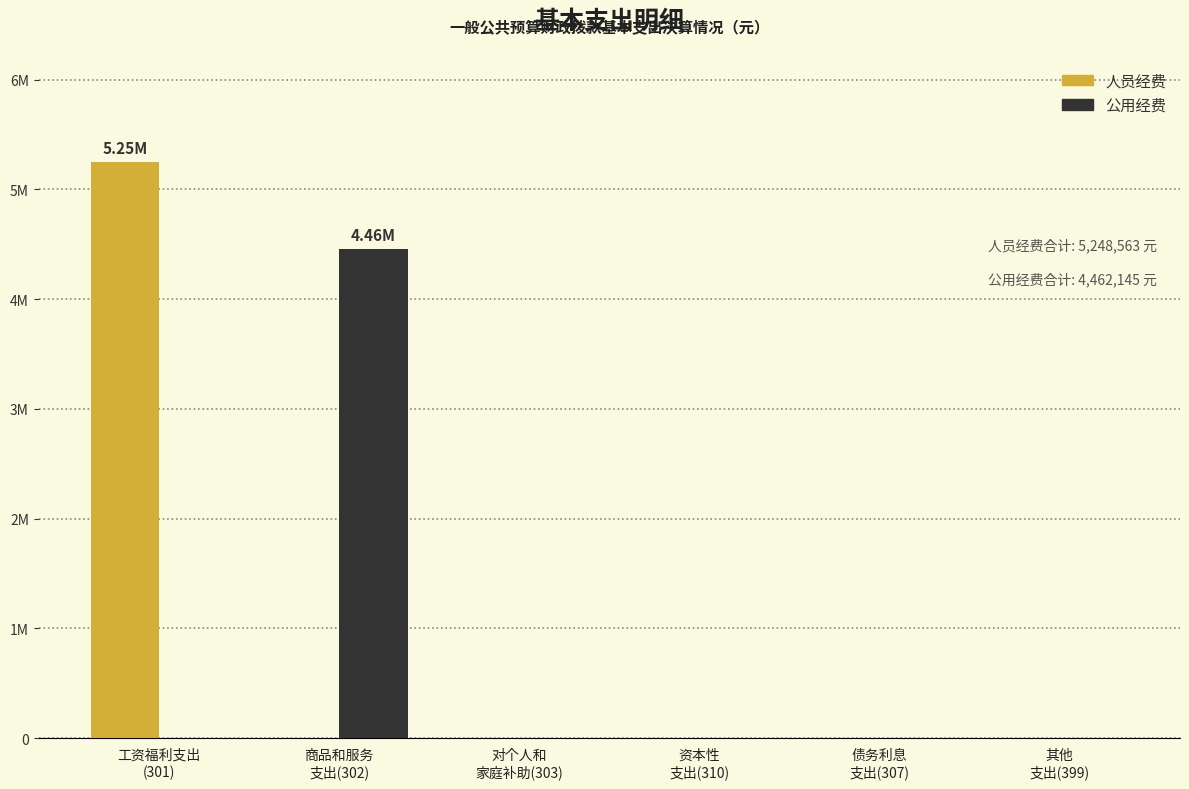

Reading right to left, transcribe all the data shown in this chart.

人员经费: 0	0	0	0	0	5248563
公用经费: 0	0	0	0	4462145	0